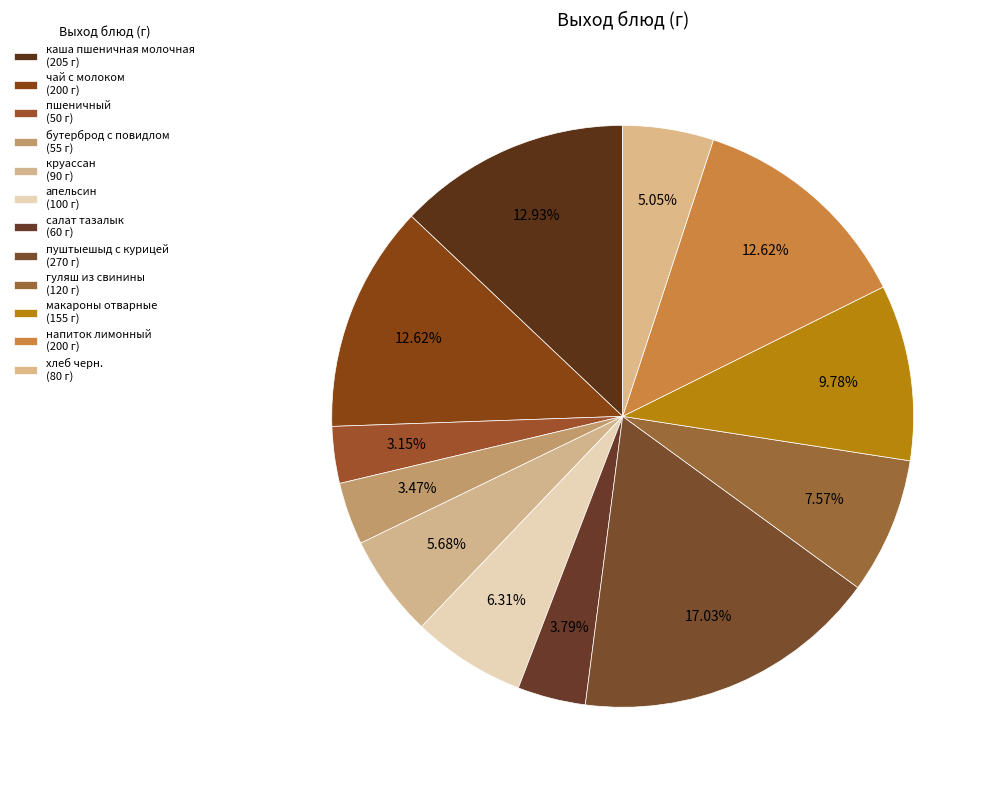

True or false: салат тазалык accounts for 4% of the total.

True